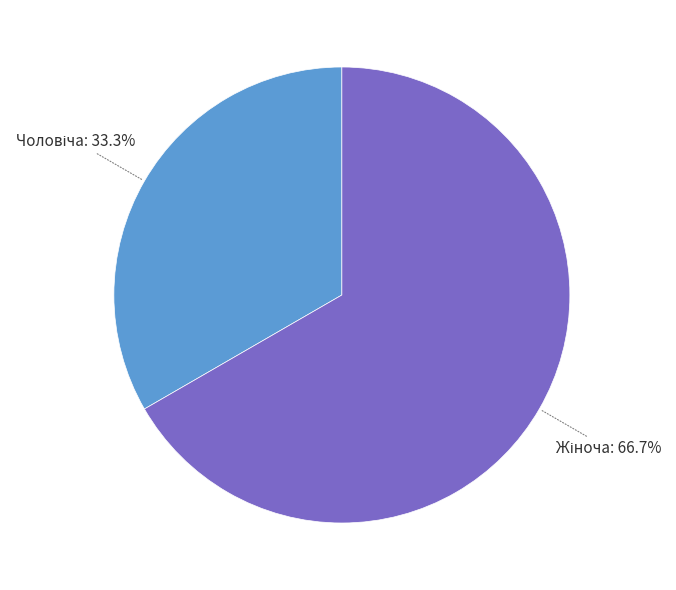

How many segments does this pie chart have?

2